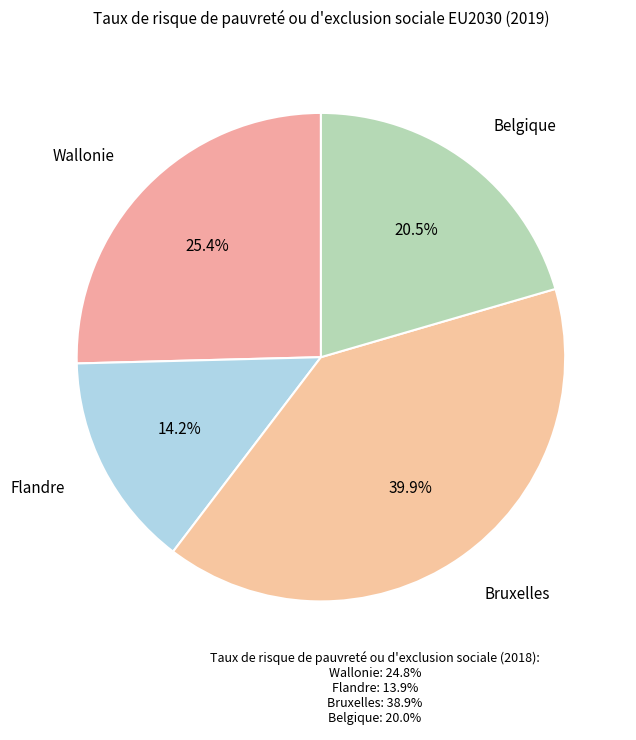

How many segments does this pie chart have?

4